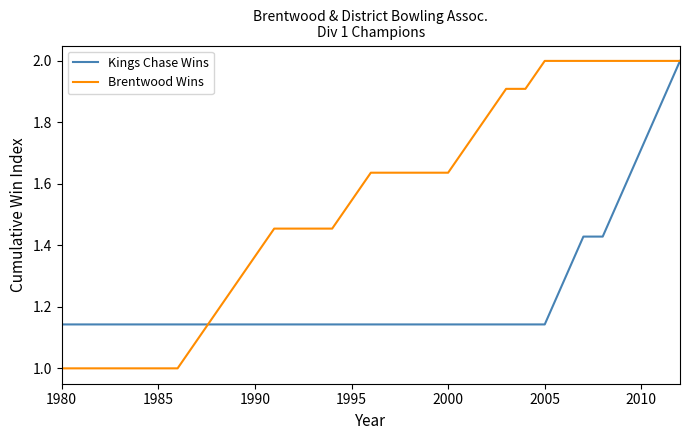

Rank the series by their average value, from highest to lowest.

Brentwood Wins, Kings Chase Wins